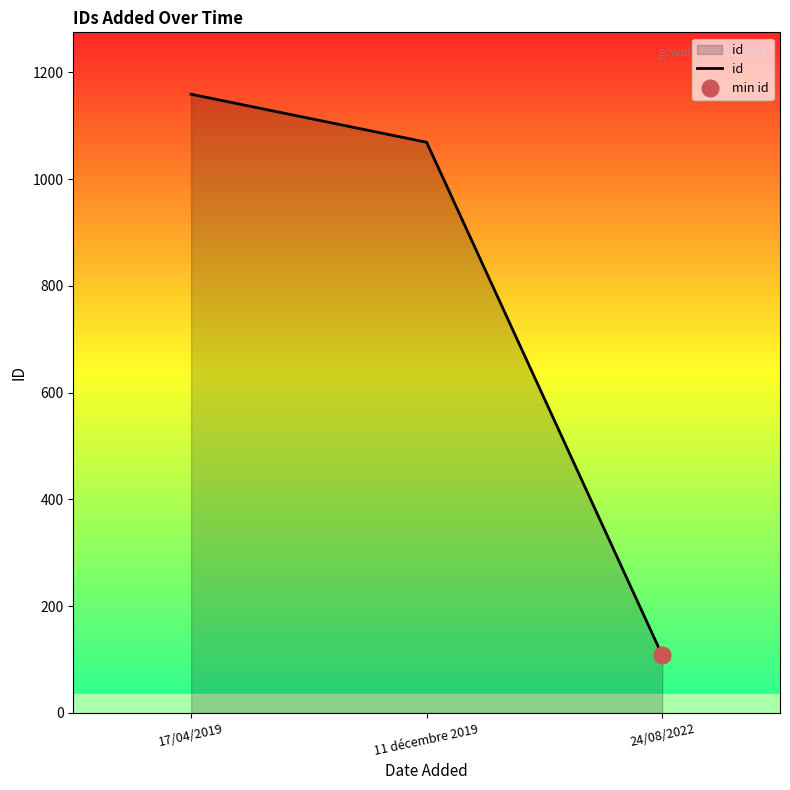

List the labels in order of value, largest first.

17/04/2019, 11 décembre 2019, 24/08/2022